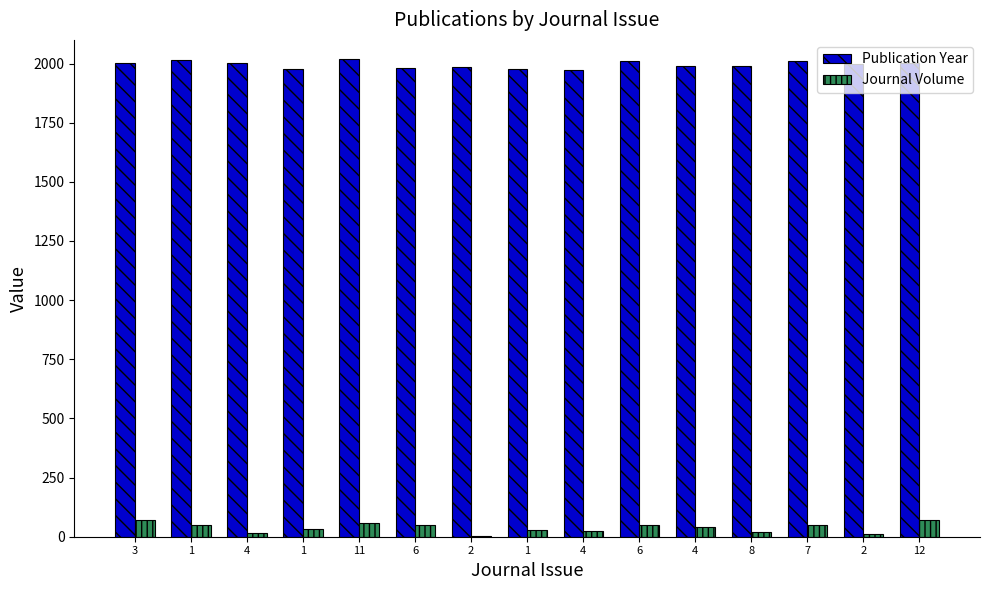

What is the greatest value displayed?

2020